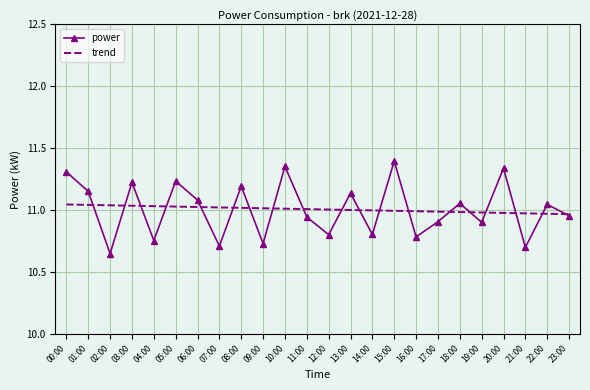

Rank the series at 02:00 from highest to lowest value.

trend, power